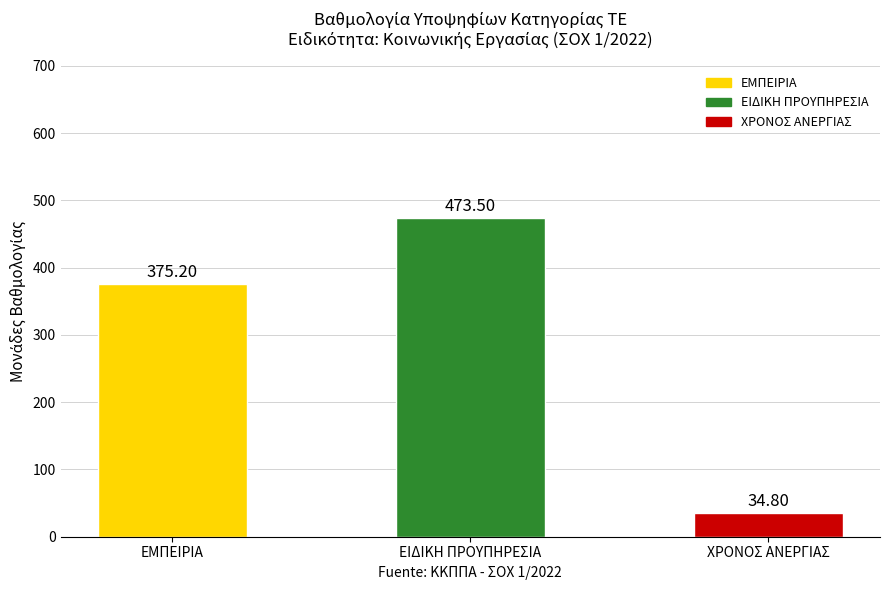

Which has a higher value, ΕΜΠΕΙΡΙΑ or ΧΡΟΝΟΣ ΑΝΕΡΓΙΑΣ?

ΕΜΠΕΙΡΙΑ